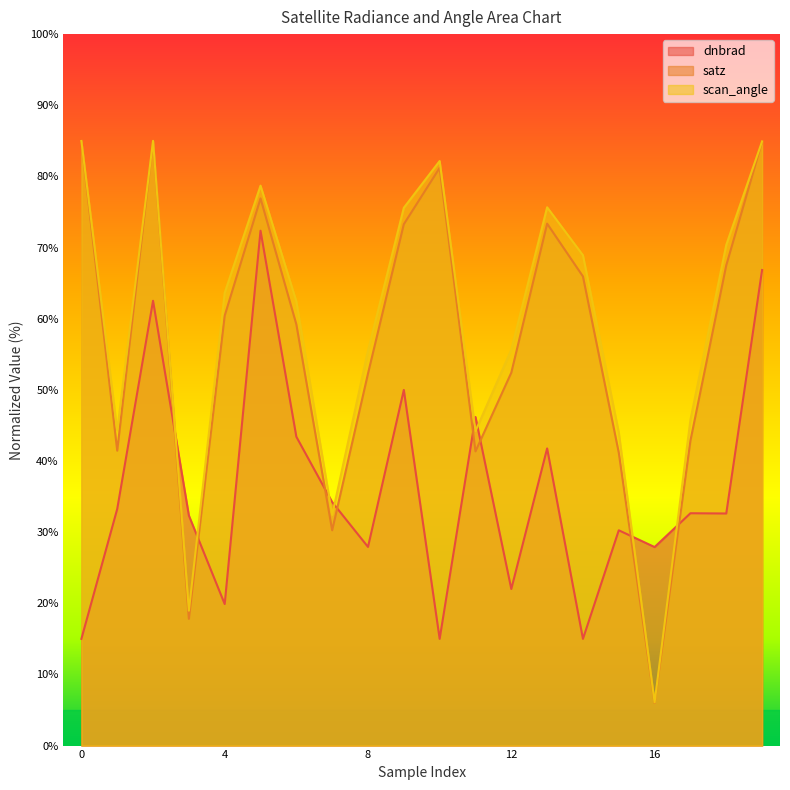

What is the difference between the satz values at 3 and 4?

42.6